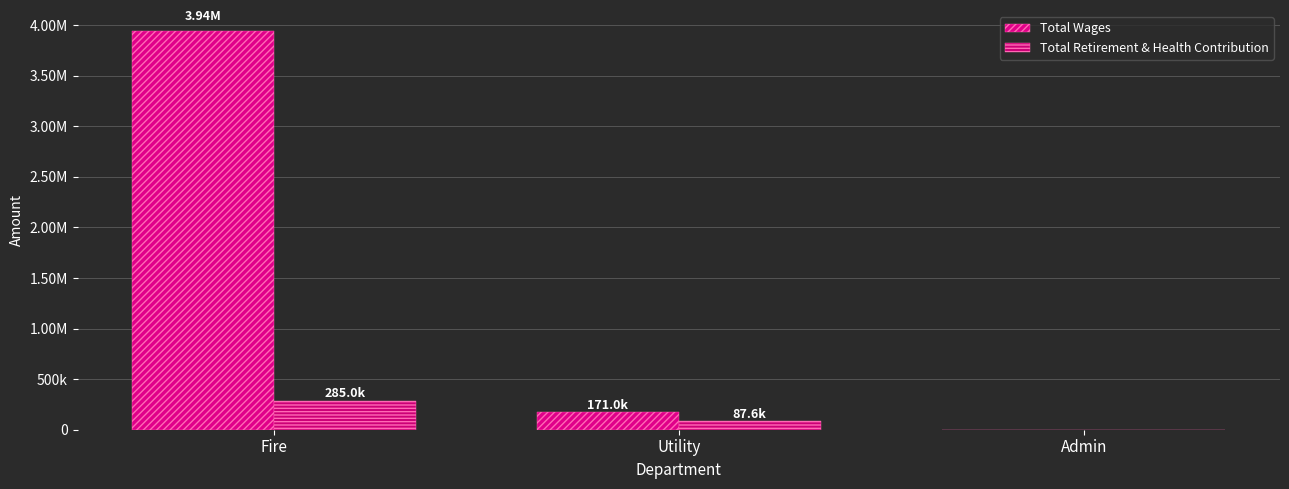

Which series has the largest total across all categories?

Total Wages